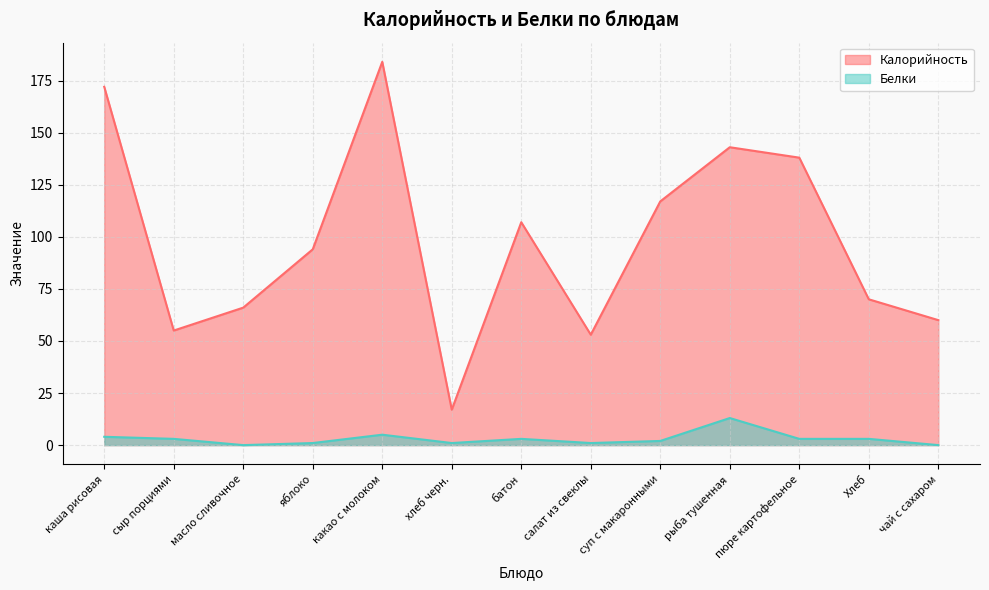

At which category is the sum across all series the highest?

какао с молоком